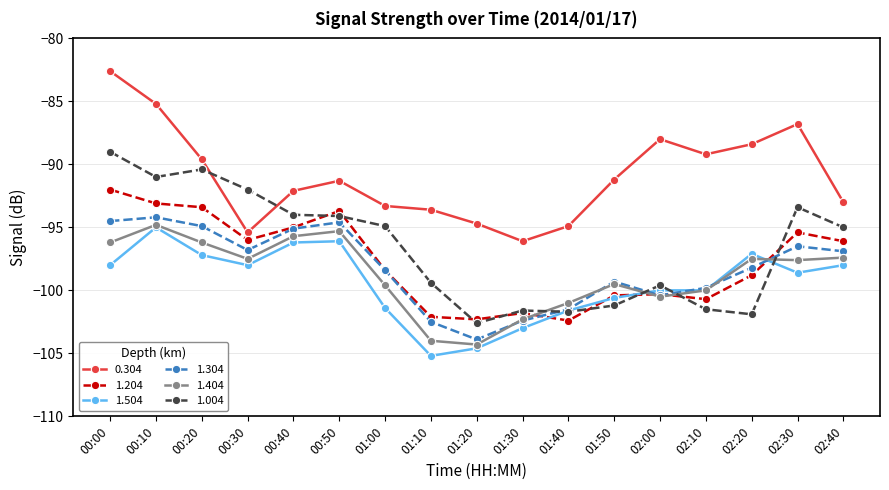

Does the chart display data point markers on the line(s)?

Yes